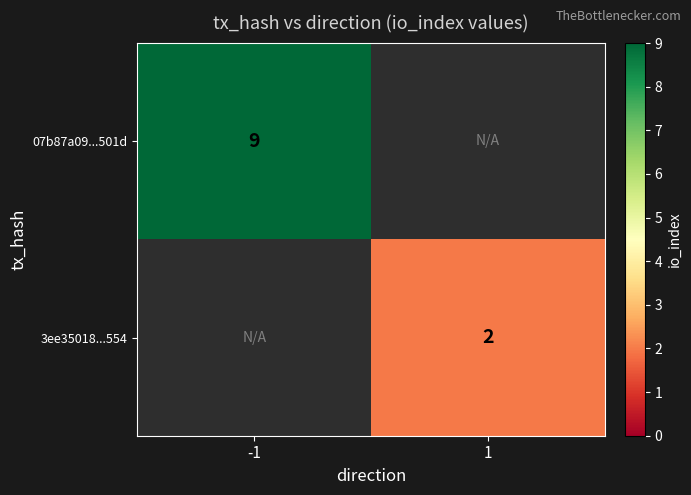

The value of 3ee35018...554 at 1 is 1. True or false?

False